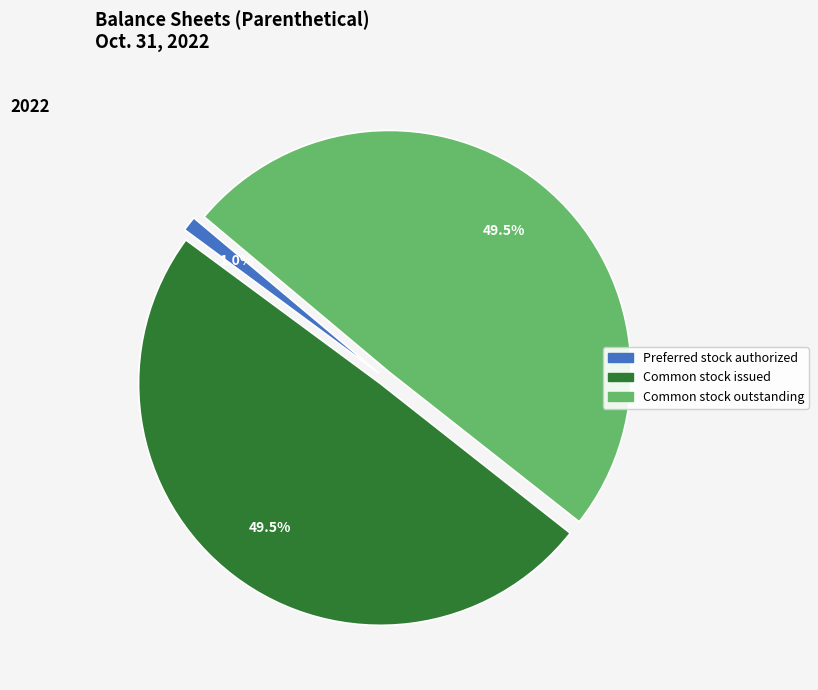

Is there any slice that represents more than half of the pie?

No